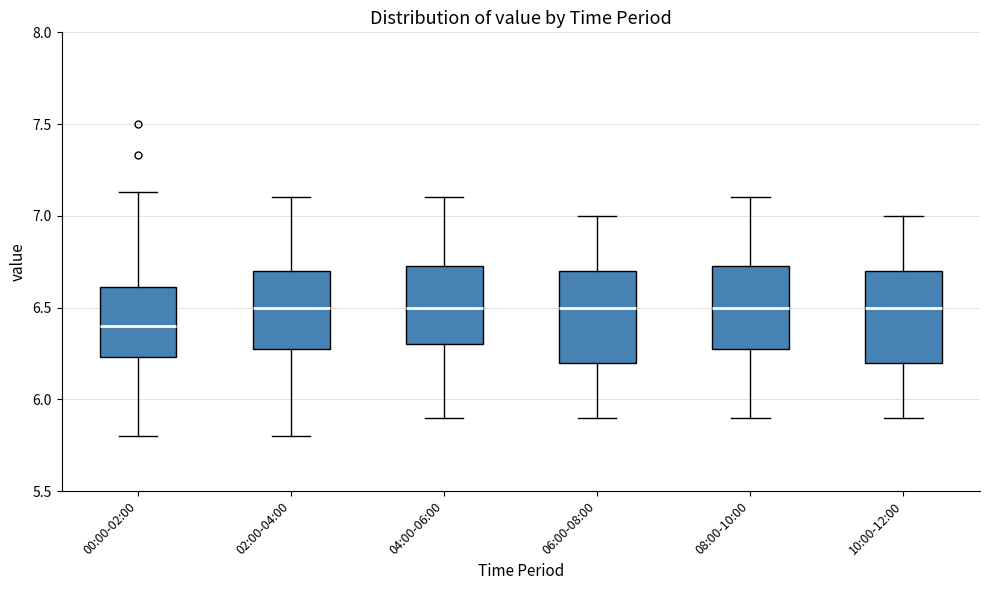

Where is the upper edge of the box for 02:00-04:00 on the y-axis? The values are not printed on the chart, so give them approximately, as read against the axis.

6.70